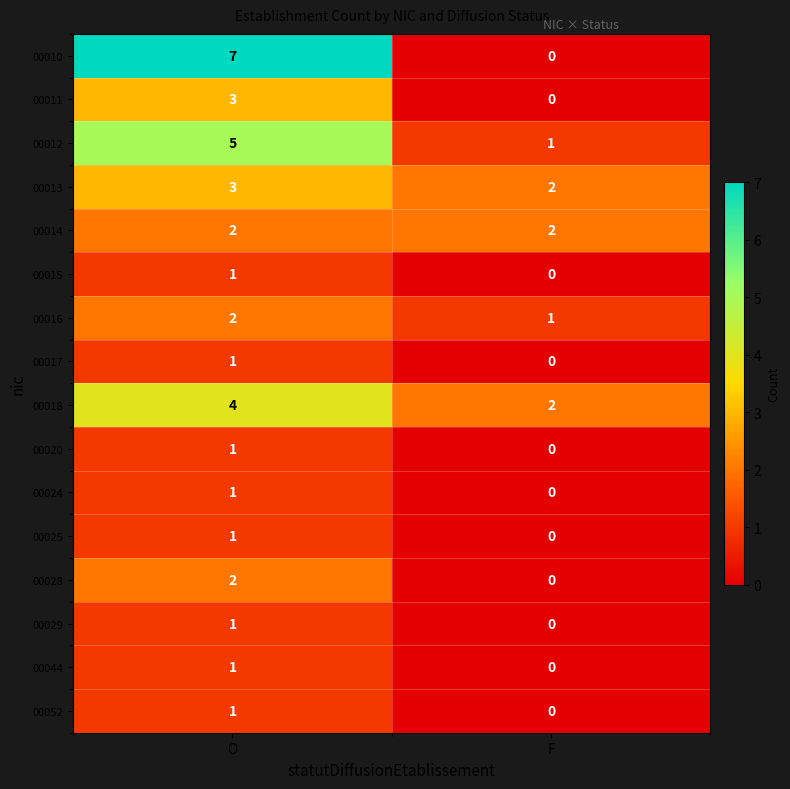

The value of 00011 at O is 1. True or false?

False